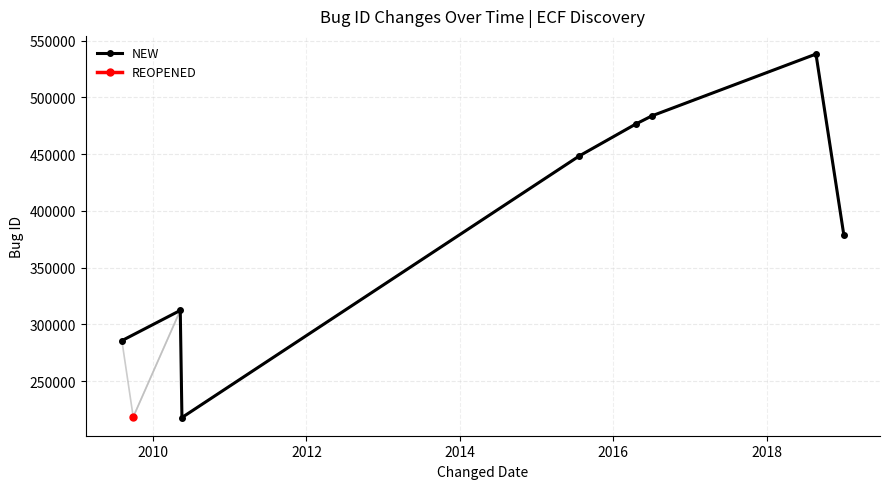

What is the average value?

392648